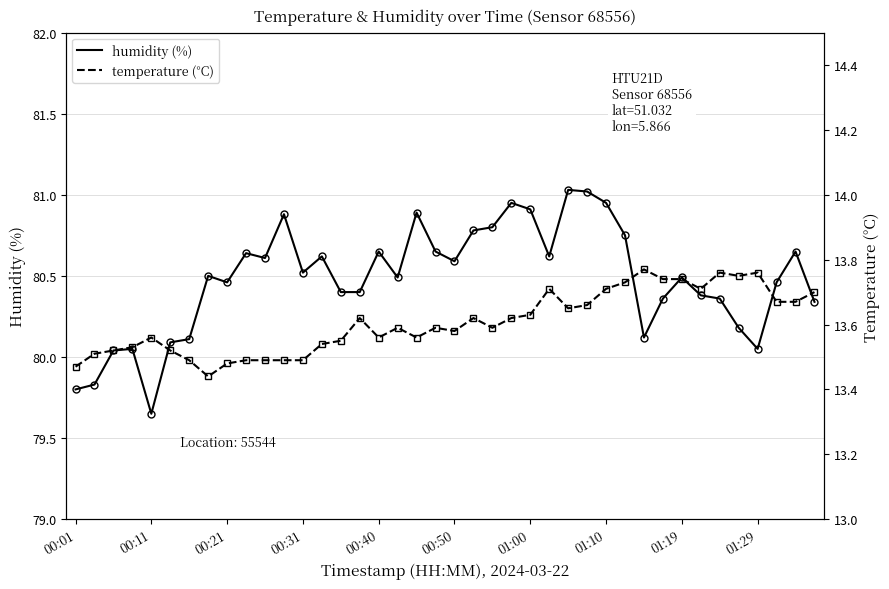

In humidity, how many points are higher than both neighbors (excluding endpoints)?

11